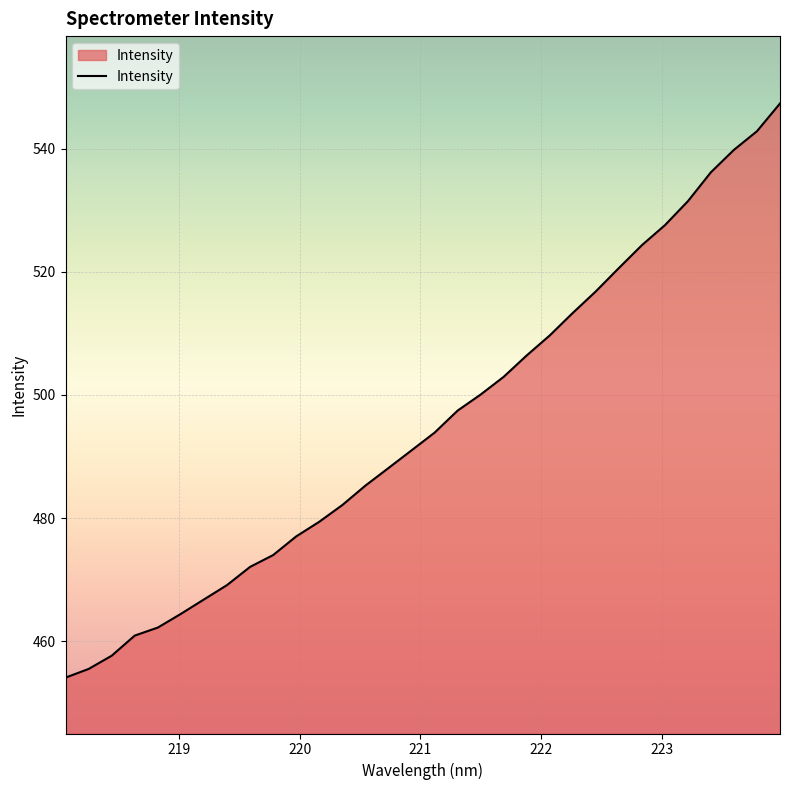

What is the minimum value shown in the chart?

454.1